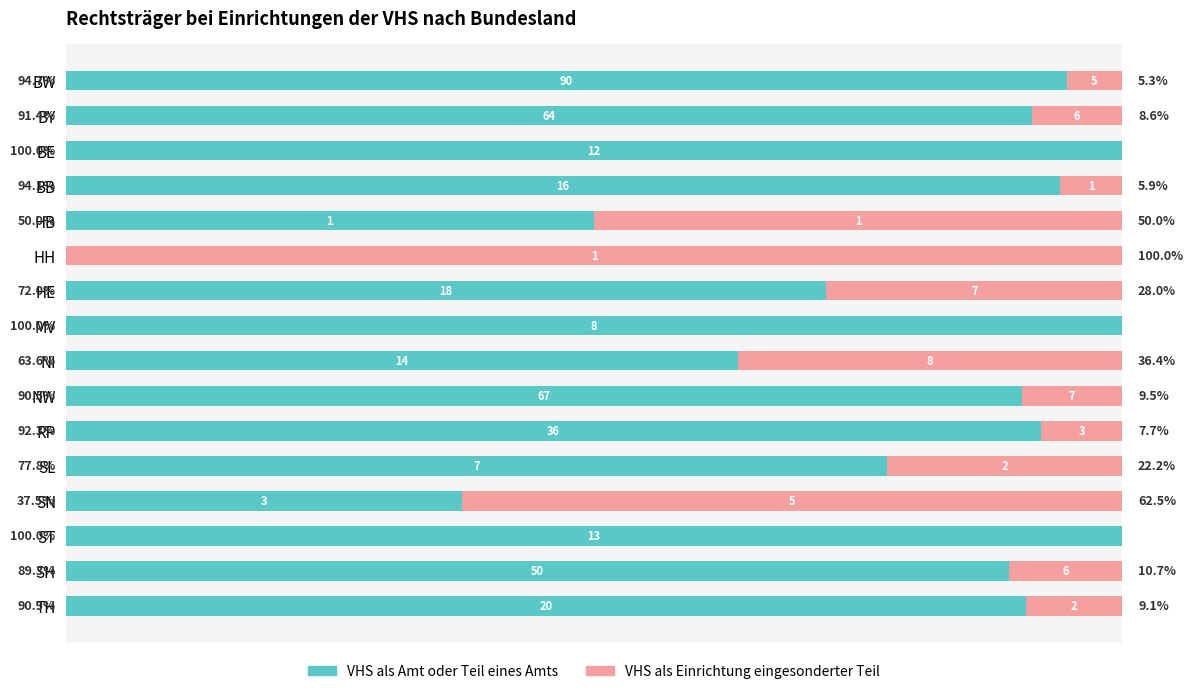

Where is VHS als Amt oder Teil eines Amts nearest to the value 50?

HB